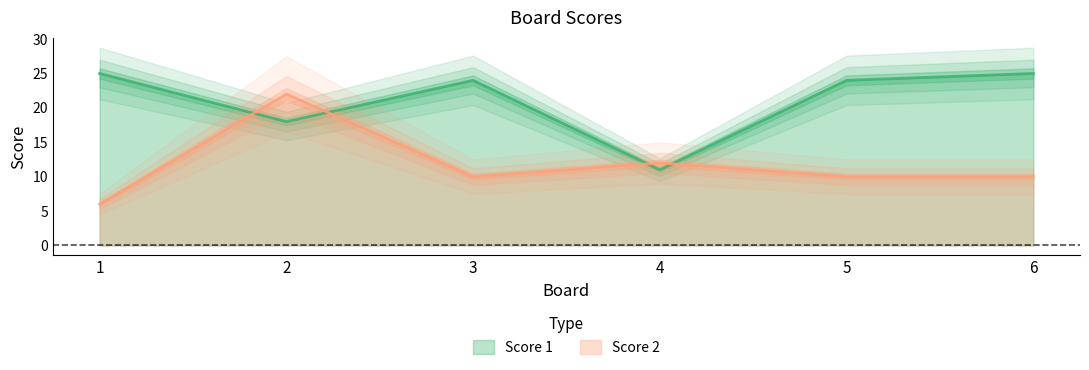

What is the value of the Score 2 point at the 3rd from the left?

10